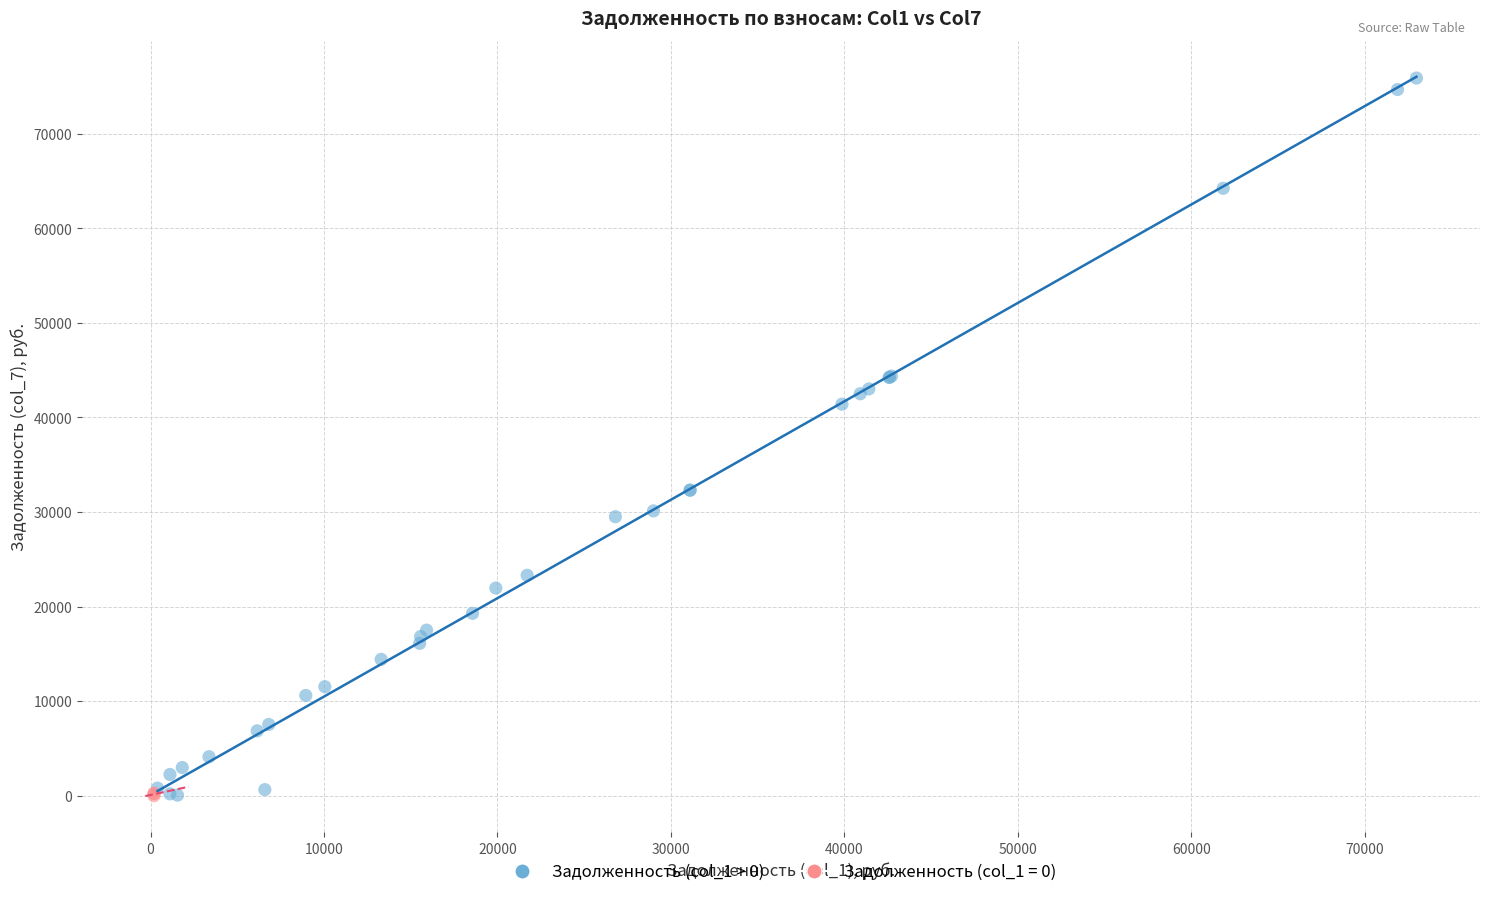

Which series has the widest spread of Y values?

Задолженность (col_1 > 0)